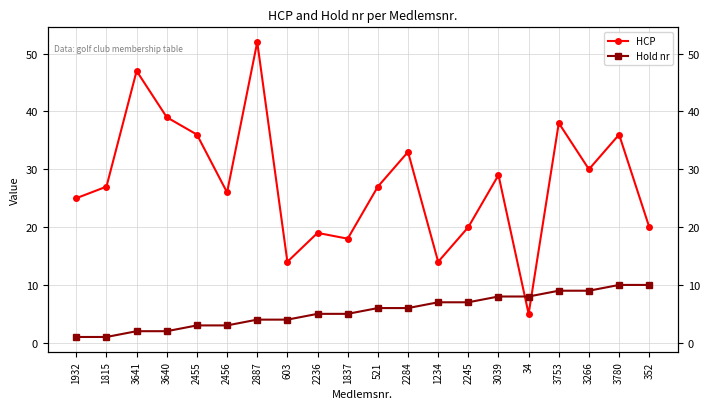

List the series in order of their peak value, highest first.

HCP, Hold nr